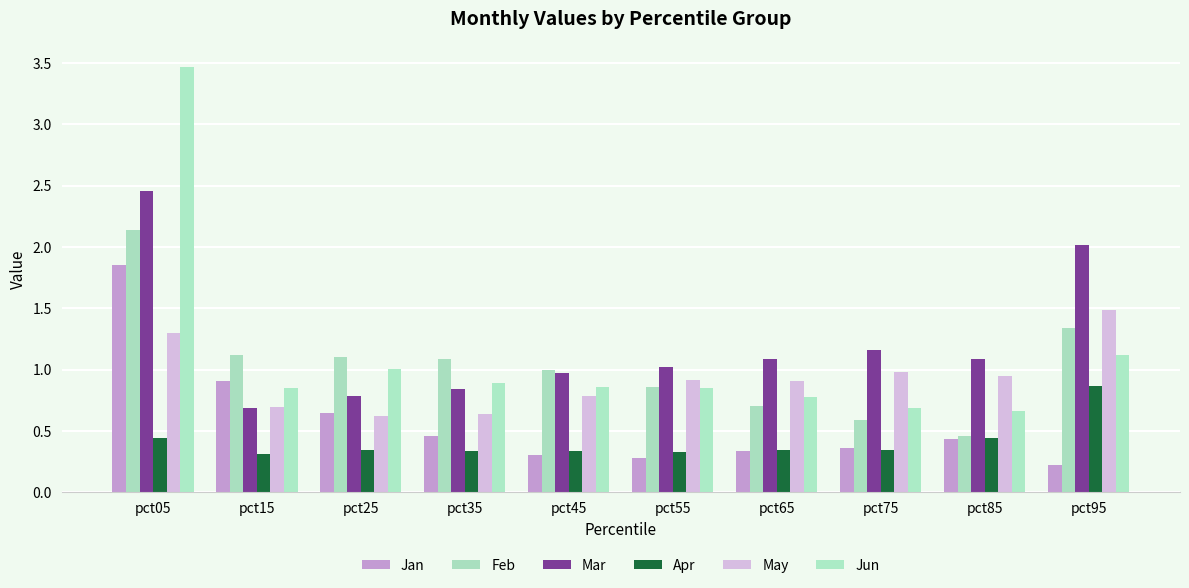

At which label does Apr reach its minimum?

pct15